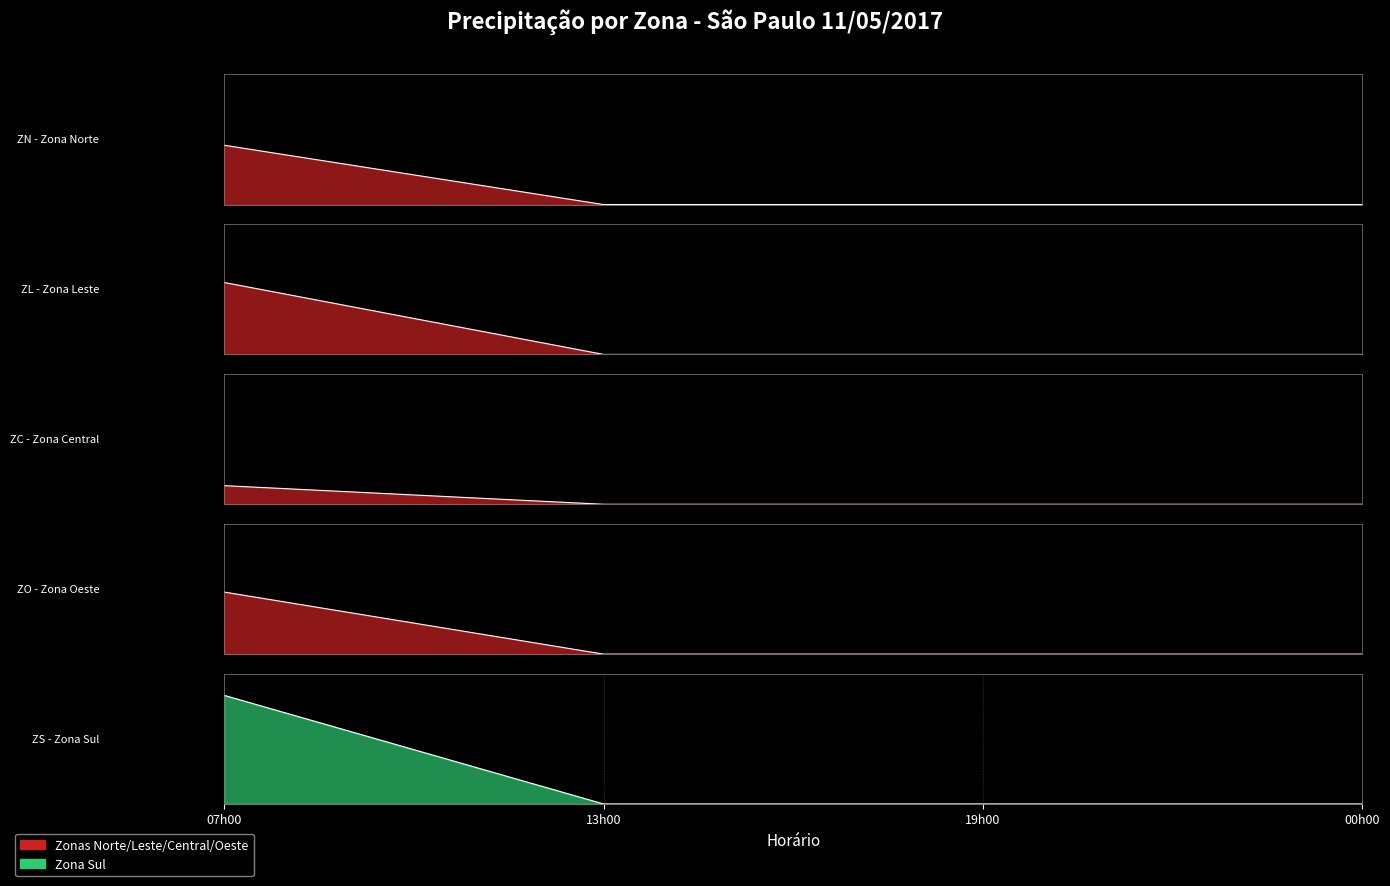

Does the chart display data point markers on the line(s)?

No